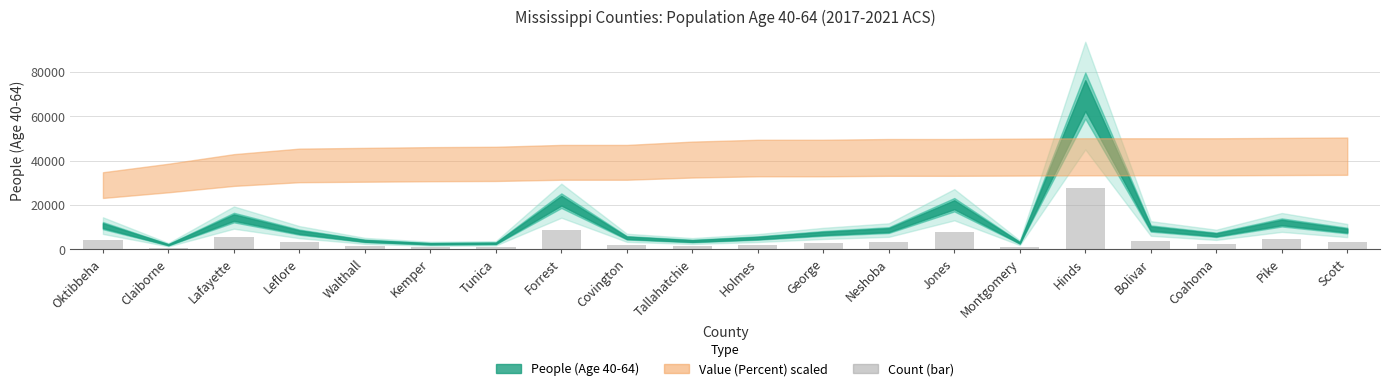

What is the difference between the maximum and minimum values?

26915.2